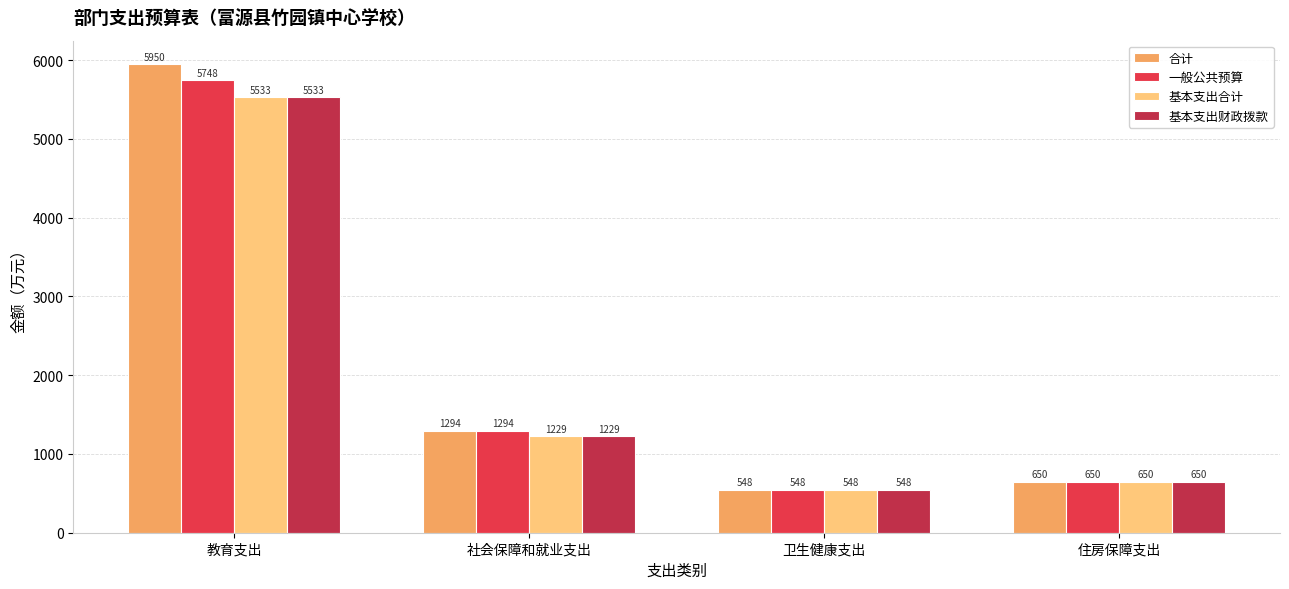

At which label does 合计 first exceed 1294?

教育支出